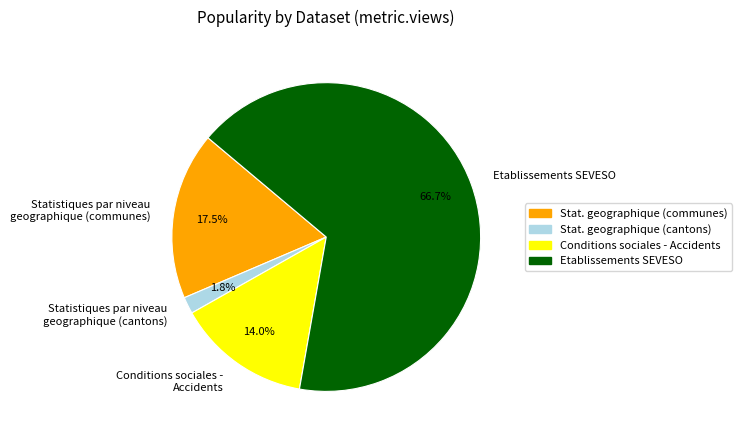

Which slice is the smallest?

Statistiques par niveau geographique (cantons)